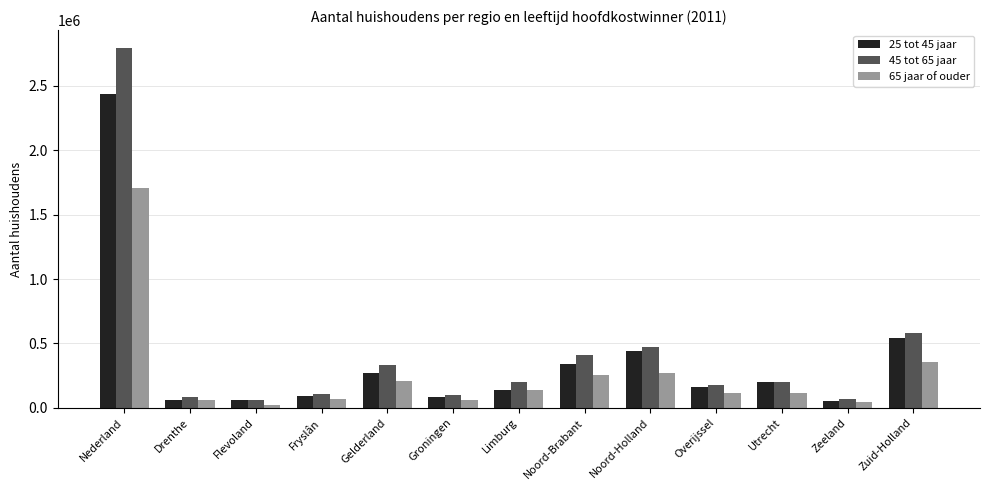

Rank the series at Noord-Holland from highest to lowest value.

45 tot 65 jaar, 25 tot 45 jaar, 65 jaar of ouder